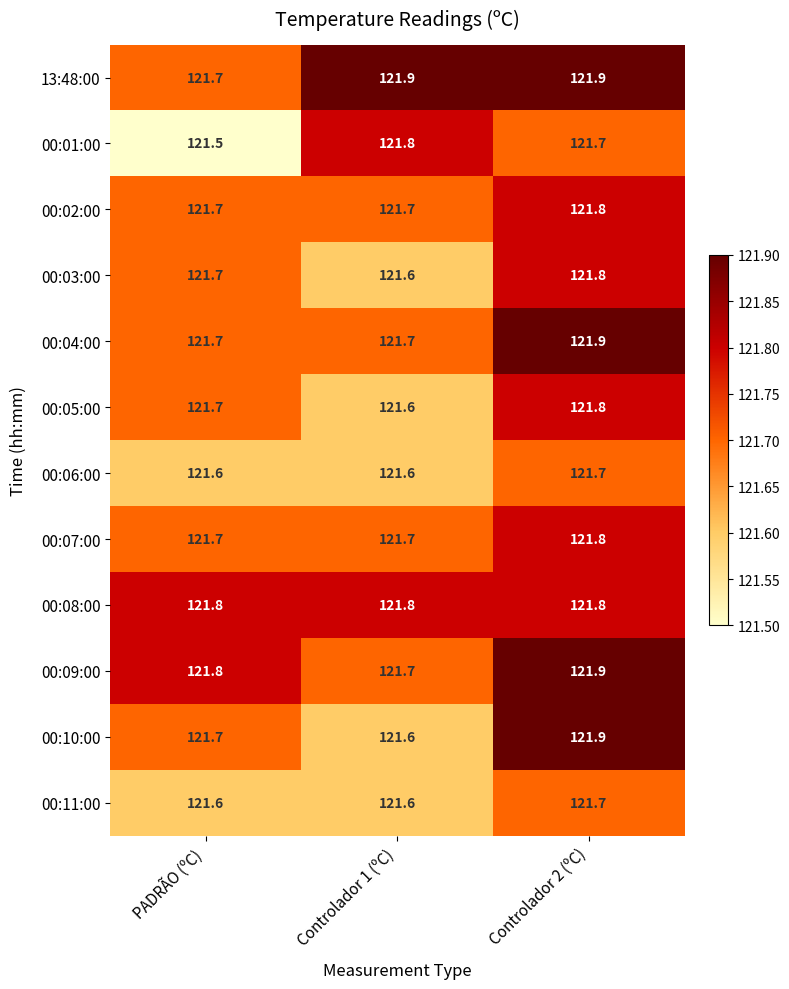

Rank the categories by 00:01:00 value from highest to lowest.

Controlador 1 (ºC), Controlador 2 (ºC), PADRÃO (ºC)